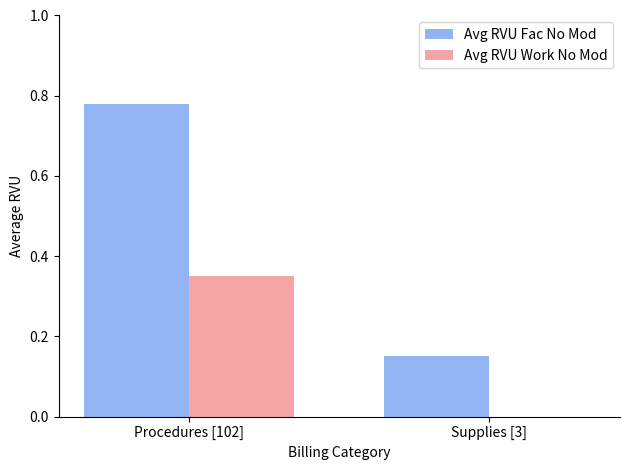

Between Procedures [102] and Supplies [3], which series saw the biggest shift?

Avg RVU Fac No Mod